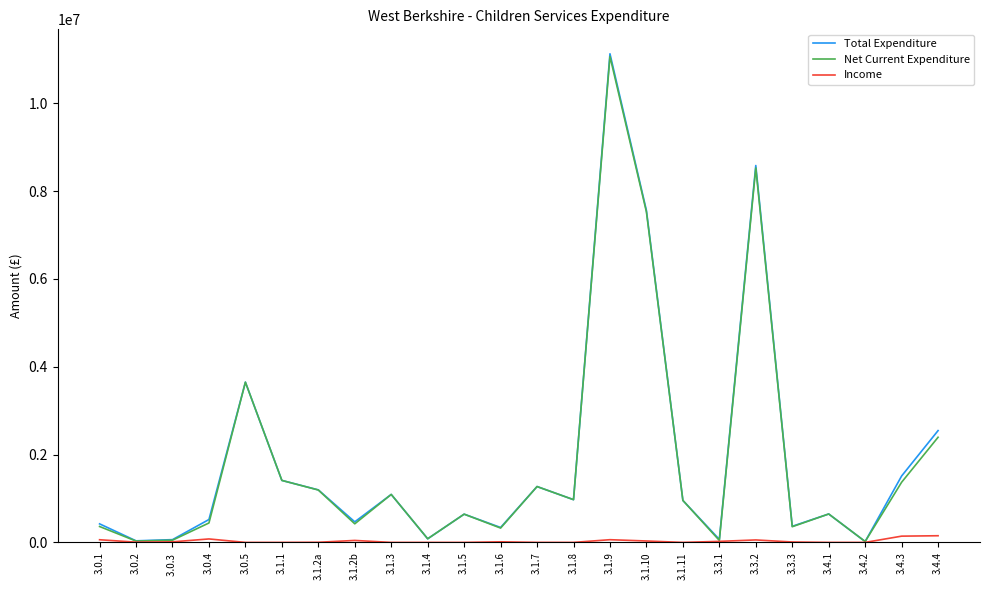

At which category is the sum across all series the highest?

3.1.9